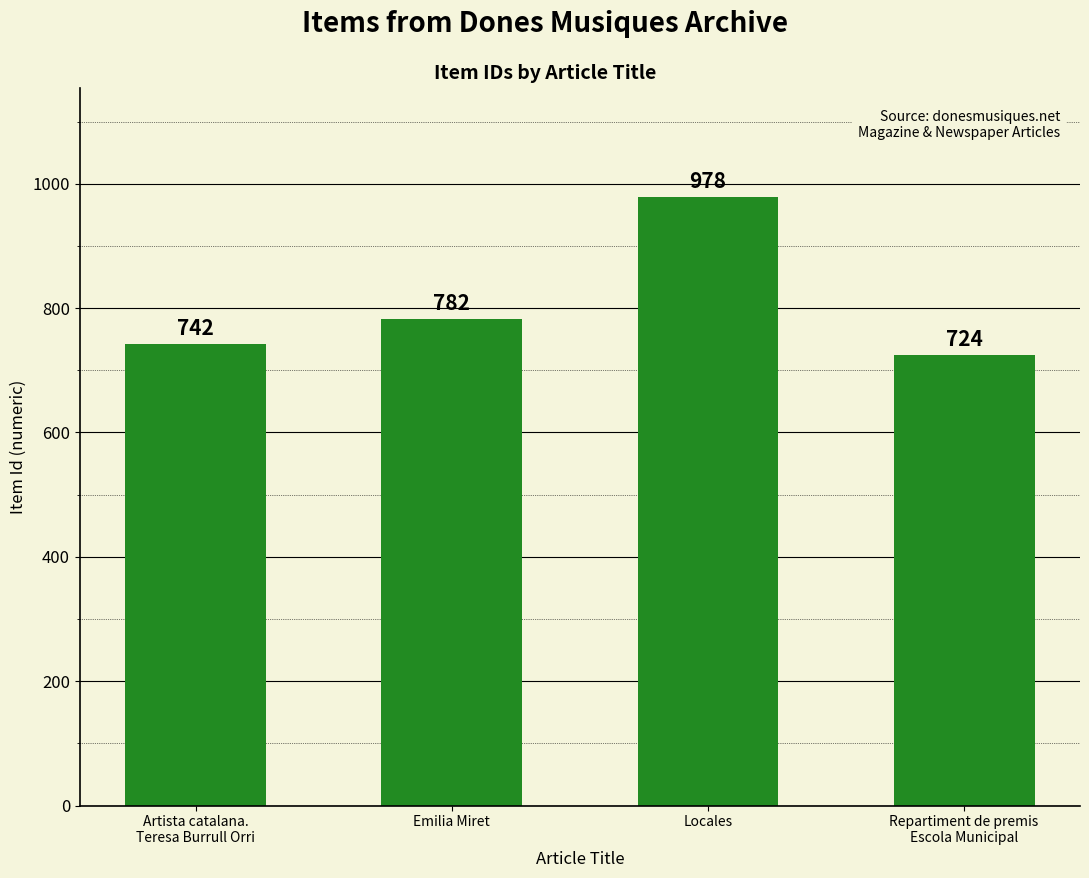

How many bars are there in total?

4